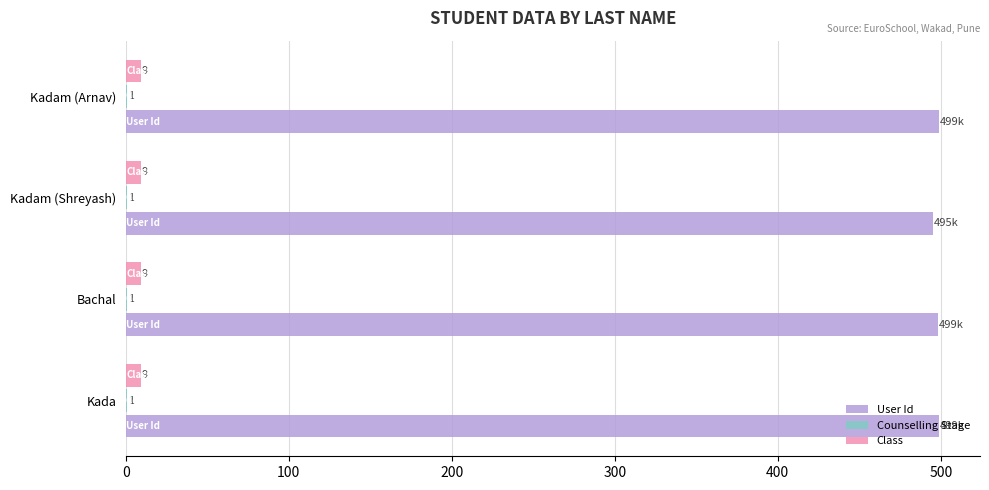

What is the approximate value of Class at Kadam (Shreyash)?

9.0